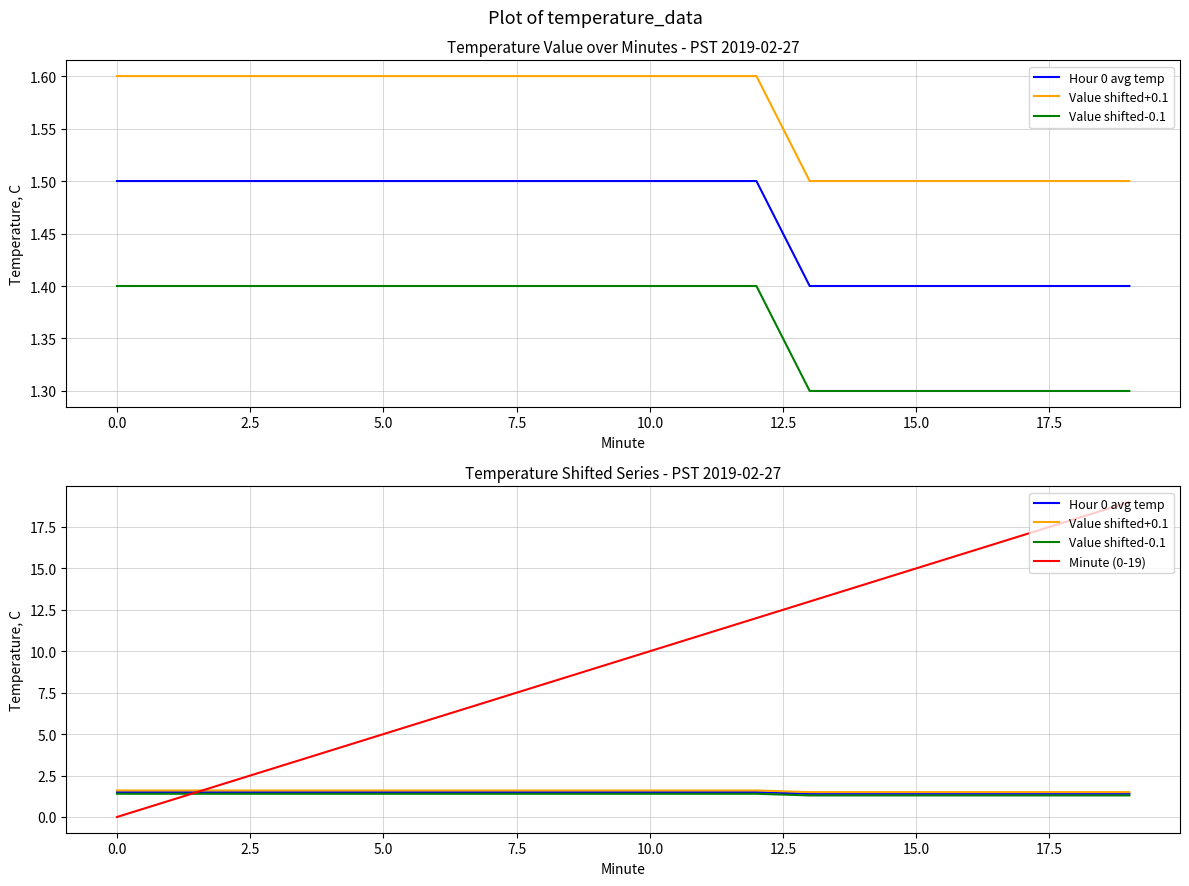

Between 10 and 16, which is larger?

10